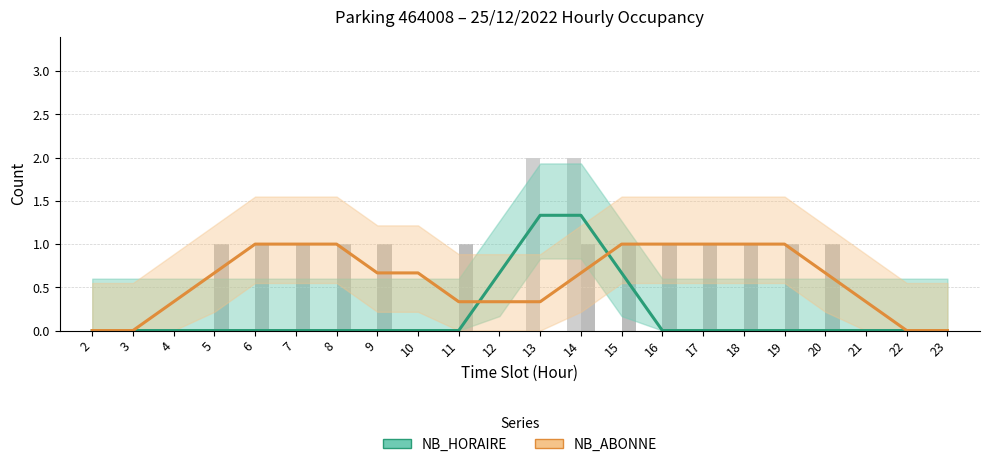

Count the NB_HORAIRE raw values in the range 0 to 1.

20